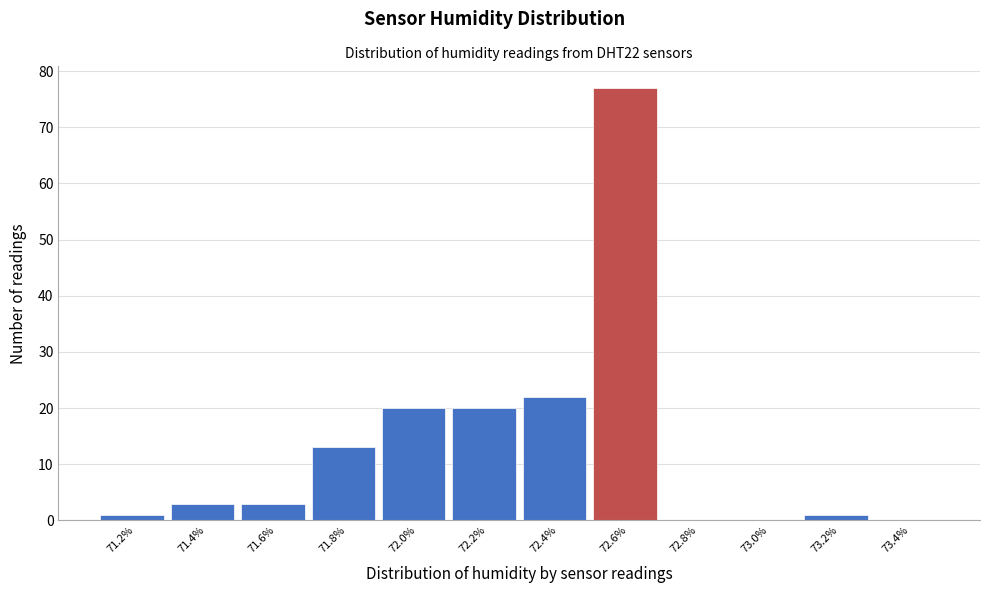

Reading right to left, what are all the values shown in this chart?

73.4%=0	73.2%=1	73.0%=0	72.8%=0	72.6%=77	72.4%=22	72.2%=20	72.0%=20	71.8%=13	71.6%=3	71.4%=3	71.2%=1